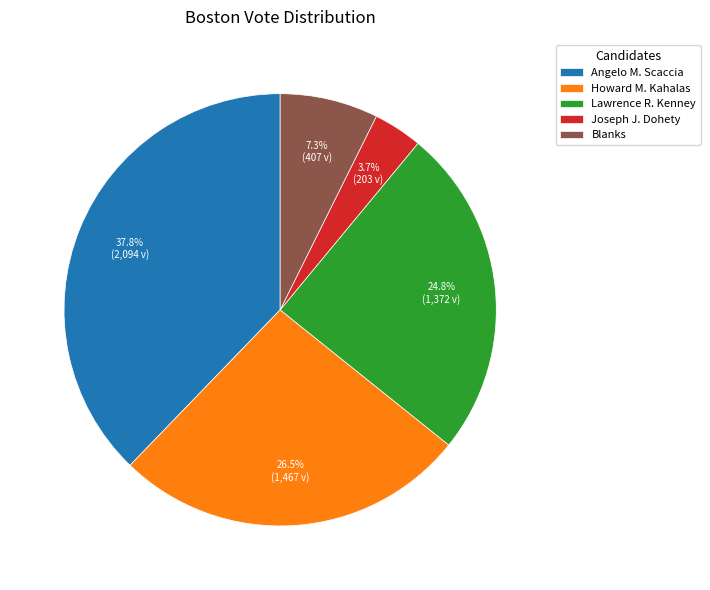

Which category has the biggest portion of the pie?

Angelo M. Scaccia